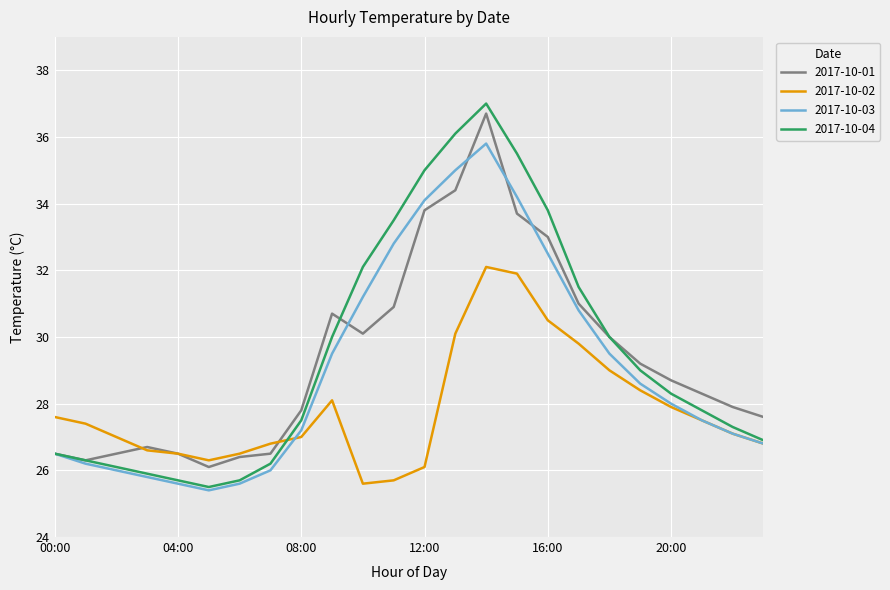

Reading left to right, what are all the values shown in this chart?

2017-10-01: 26.5	26.3	26.5	26.7	26.5	26.1	26.4	26.5	27.8	30.7	30.1	30.9	33.8	34.4	36.7	33.7	33.0	31.0	30.0	29.2	28.7	28.3	27.9	27.6
2017-10-02: 27.6	27.4	27.0	26.6	26.5	26.3	26.5	26.8	27.0	28.1	25.6	25.7	26.1	30.1	32.1	31.9	30.5	29.8	29.0	28.4	27.9	27.5	27.1	26.8
2017-10-03: 26.5	26.2	26.0	25.8	25.6	25.4	25.6	26.0	27.2	29.5	31.2	32.8	34.1	35.0	35.8	34.2	32.5	30.8	29.5	28.6	28.0	27.5	27.1	26.8
2017-10-04: 26.5	26.3	26.1	25.9	25.7	25.5	25.7	26.2	27.5	30.0	32.1	33.5	35.0	36.1	37.0	35.5	33.8	31.5	30.0	29.0	28.3	27.8	27.3	26.9